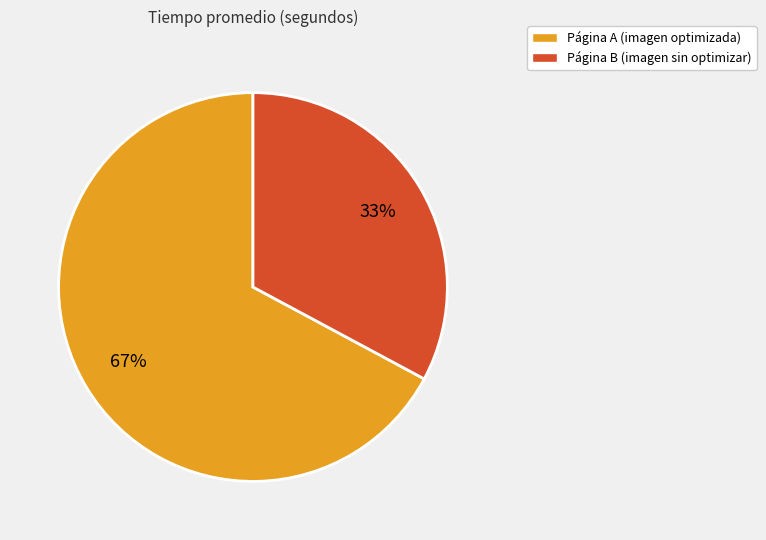

The Página B (imagen sin optimizar) slice represents 33% of the pie. True or false?

True